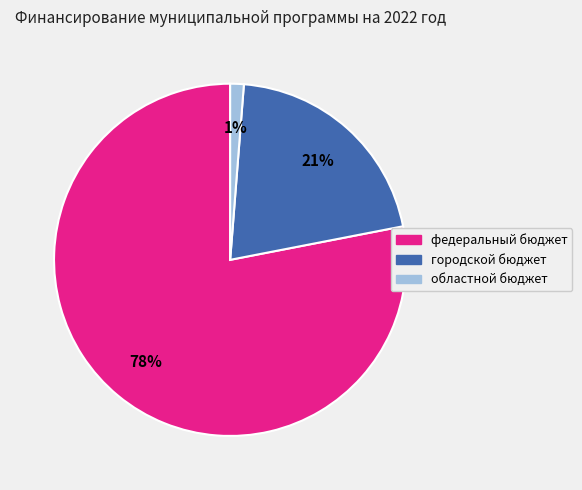

Between городской бюджет and федеральный бюджет, which is larger?

федеральный бюджет